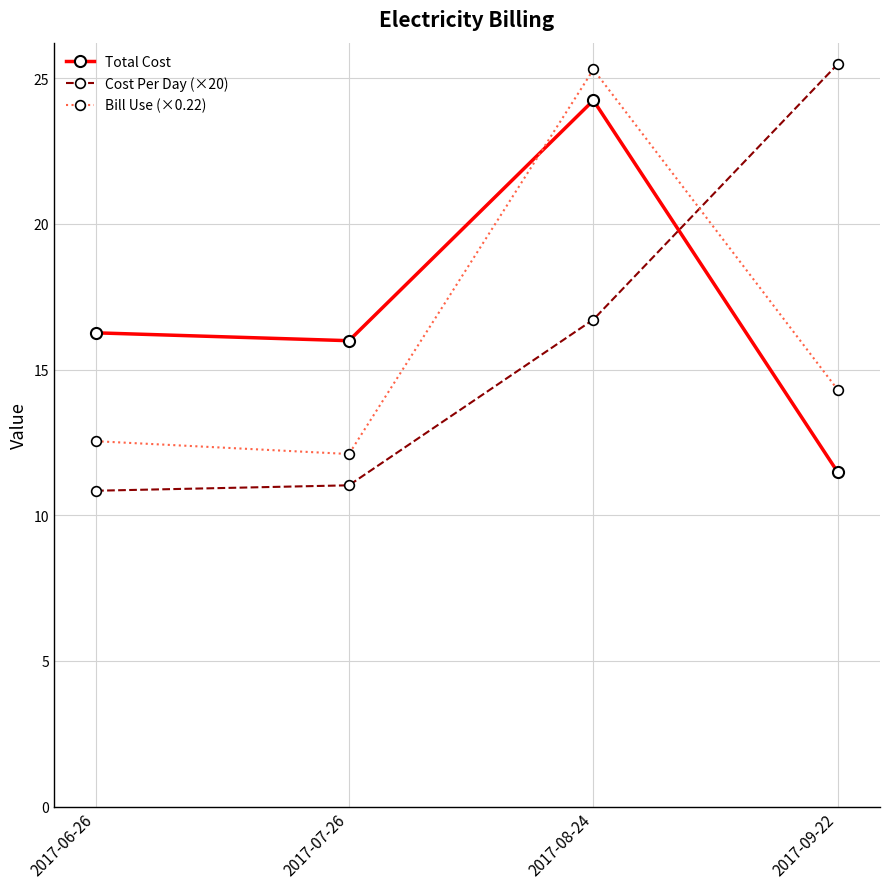

Between 2017-07-26 and 2017-09-22, which series saw the biggest shift?

Cost Per Day (×20)